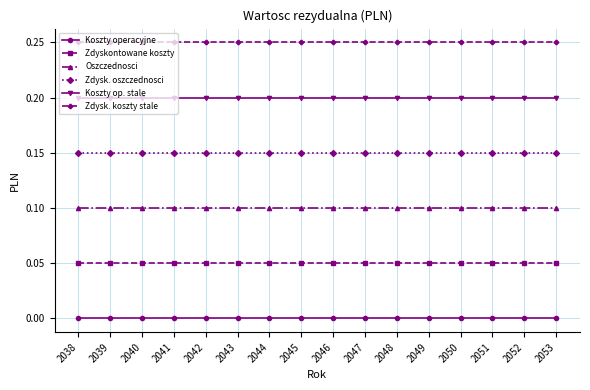

What are all the series names shown in the legend?

Koszty operacyjne, Zdyskontowane koszty, Oszczednosci, Zdysk. oszczednosci, Koszty op. stale, Zdysk. koszty stale